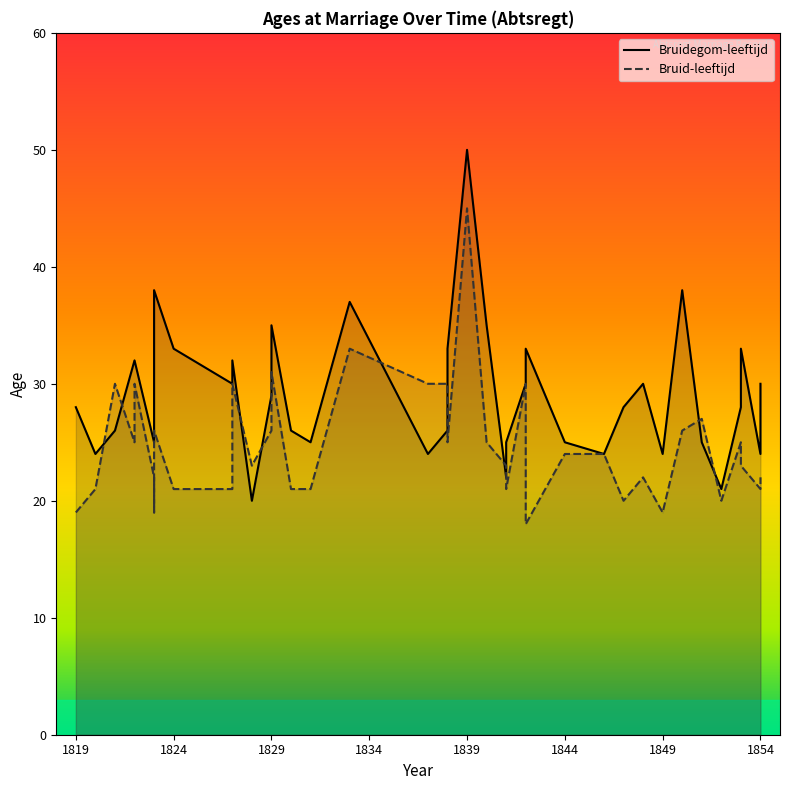

What is the average value of the Bruidegom-leeftijd series?

29